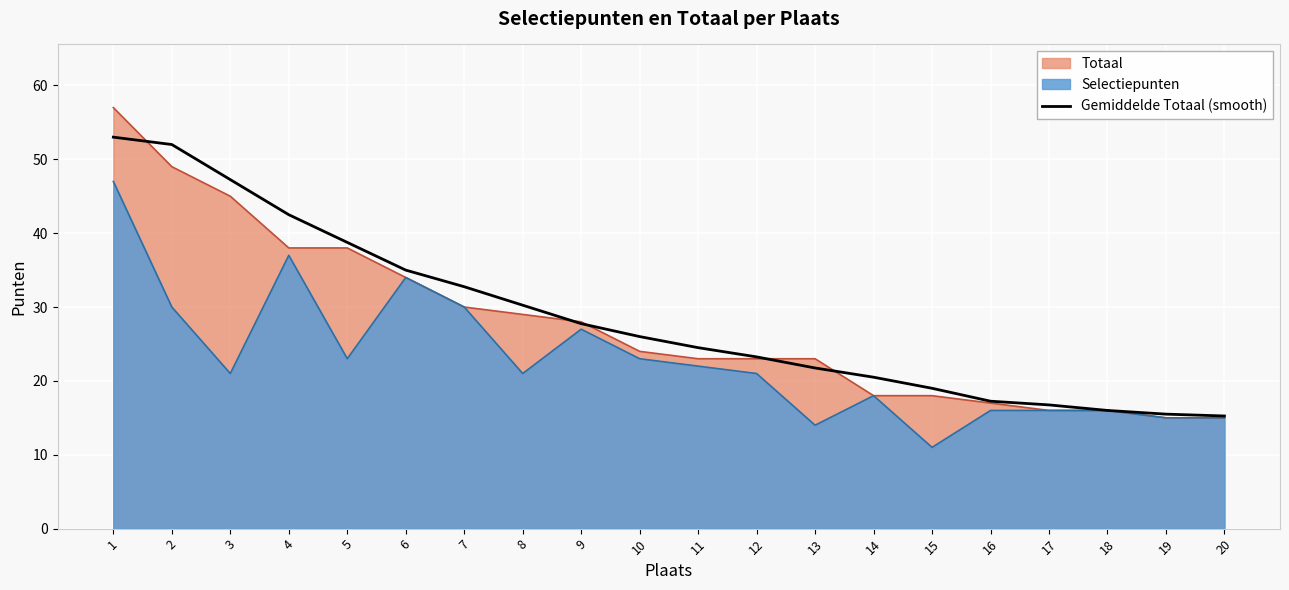

Where does the data first go above 26?

1